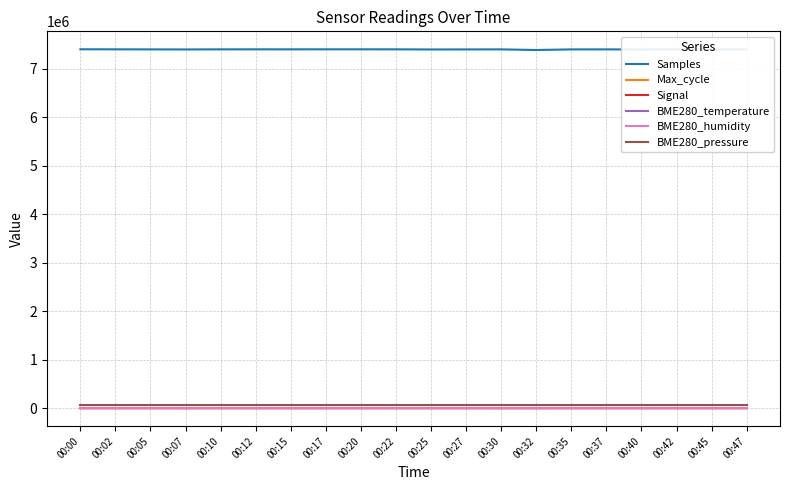

The value of Max_cycle at 00:05 is 1865.0. True or false?

True